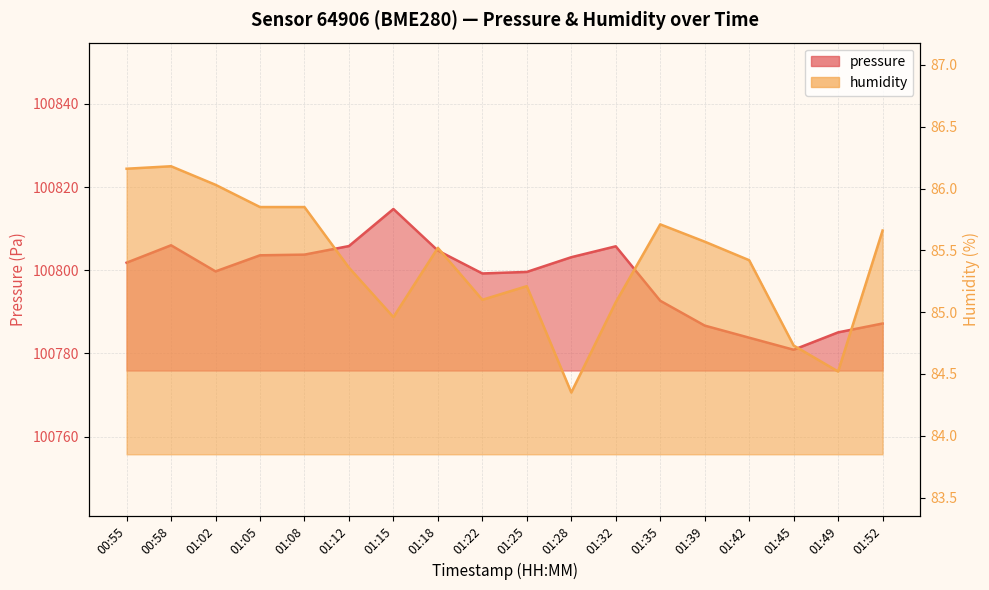

Rank the categories by pressure value from highest to lowest.

01:15, 00:58, 01:12, 01:32, 01:18, 01:08, 01:05, 01:28, 00:55, 01:02, 01:25, 01:22, 01:35, 01:52, 01:39, 01:49, 01:42, 01:45